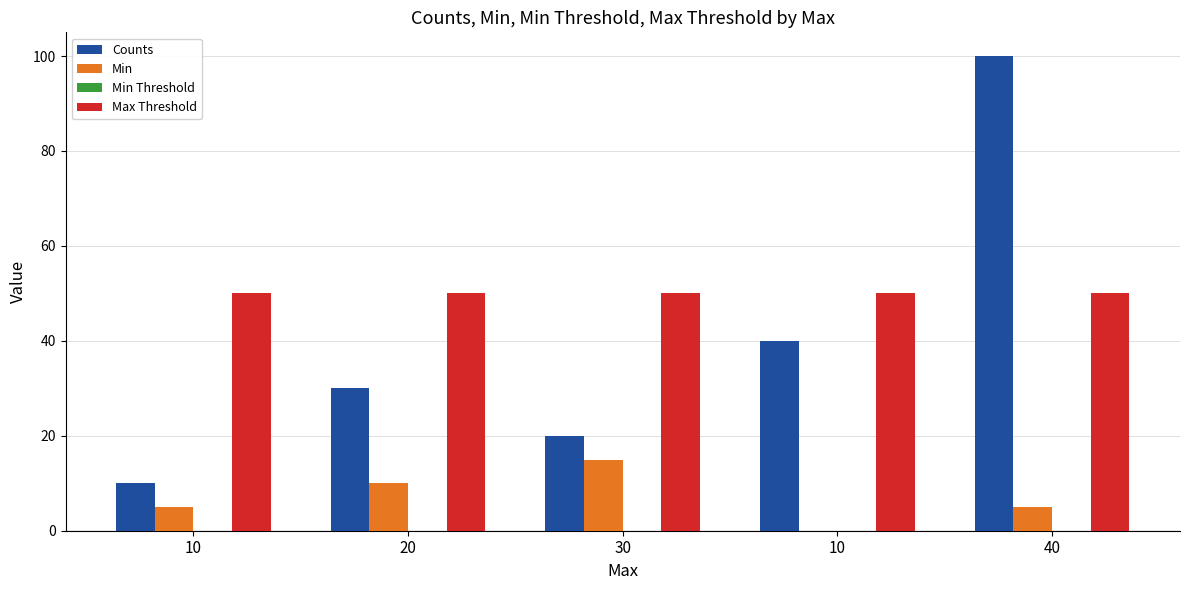

What is the spread (max minus min) of values at 40?

95